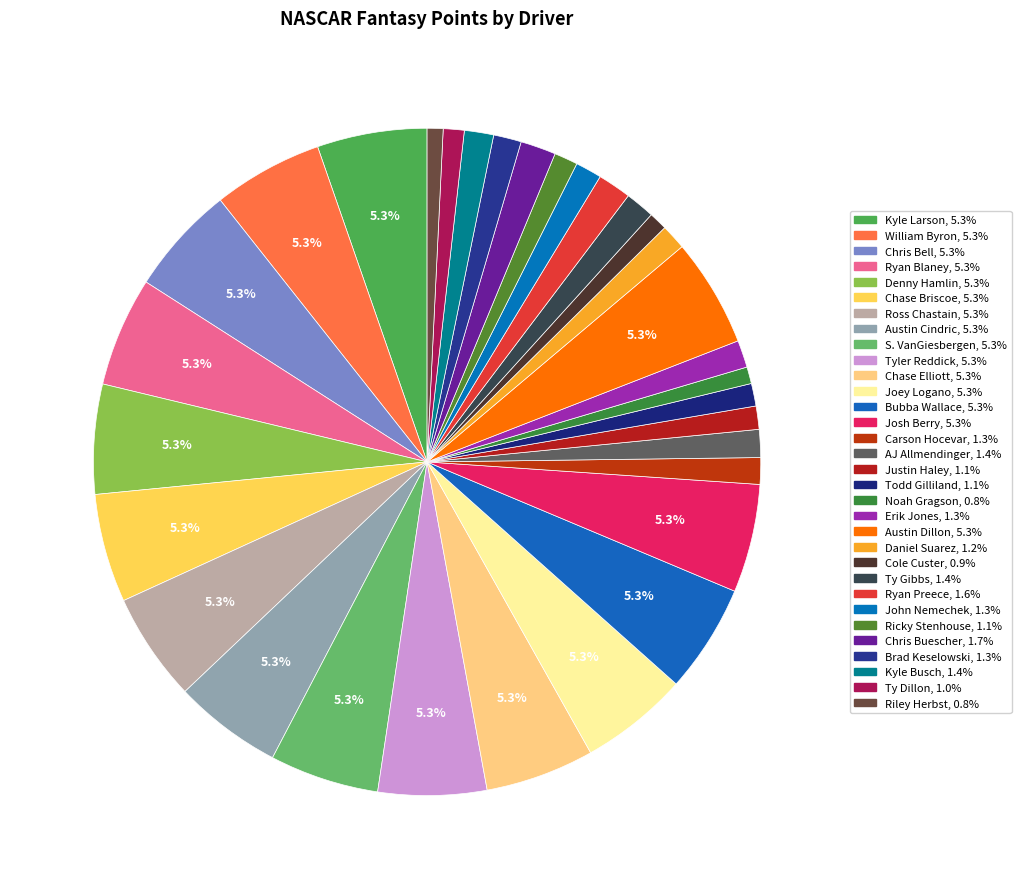

True or false: S. VanGiesbergen accounts for 1% of the total.

False